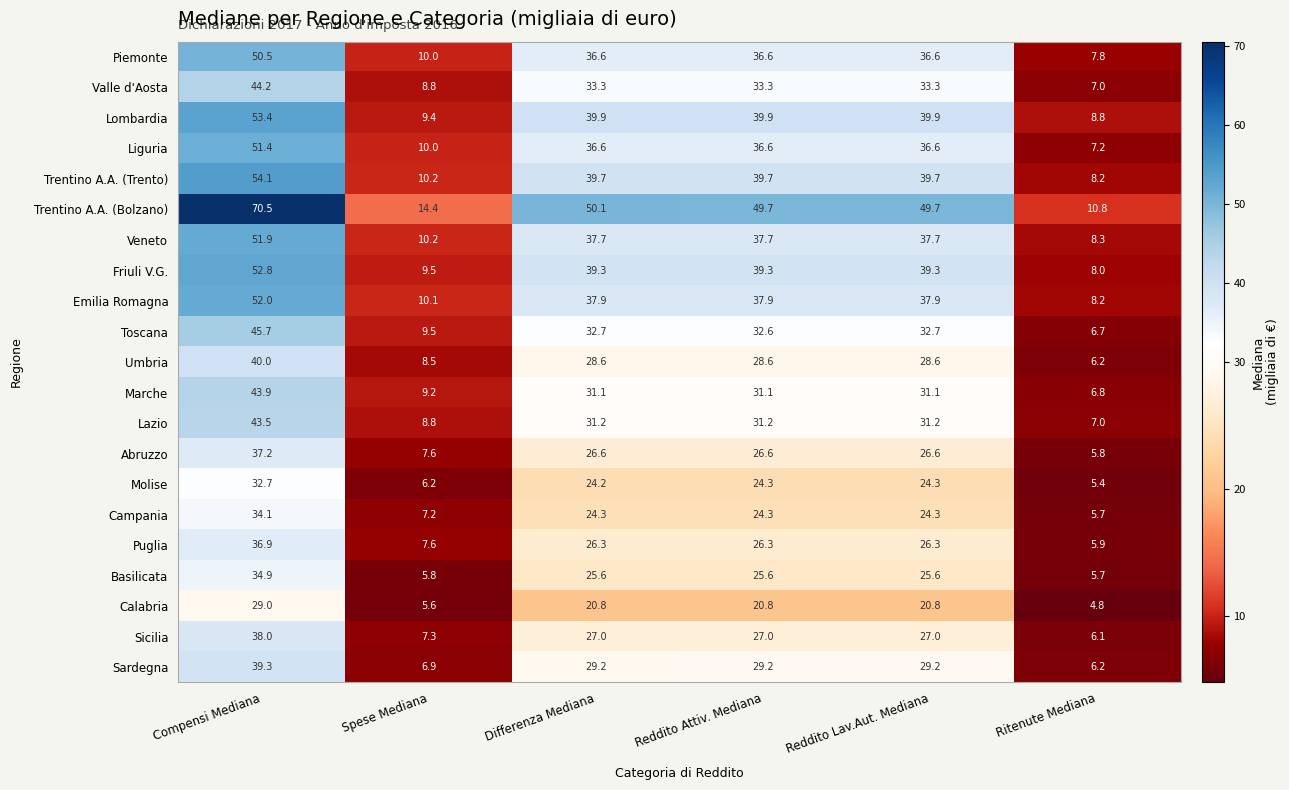

Is the value of Liguria at Spese Mediana greater than the value of Sardegna at Reddito Lav.Aut. Mediana?

No